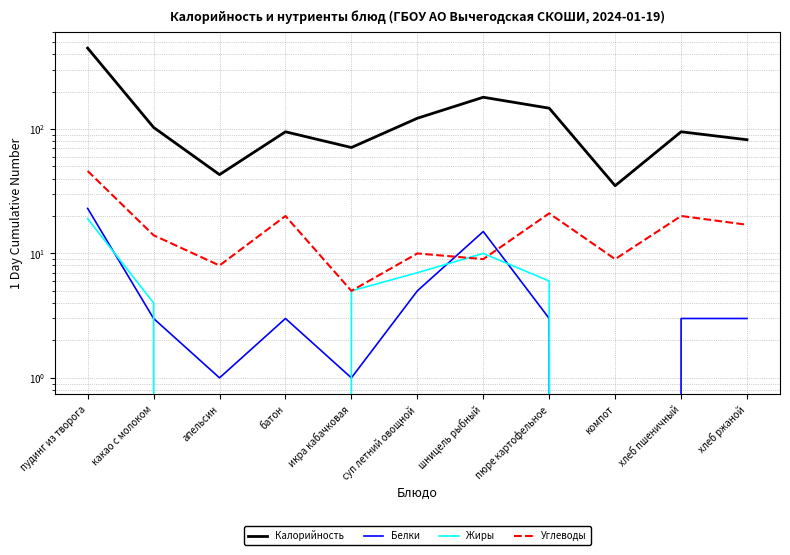

What is the greatest value displayed?

447